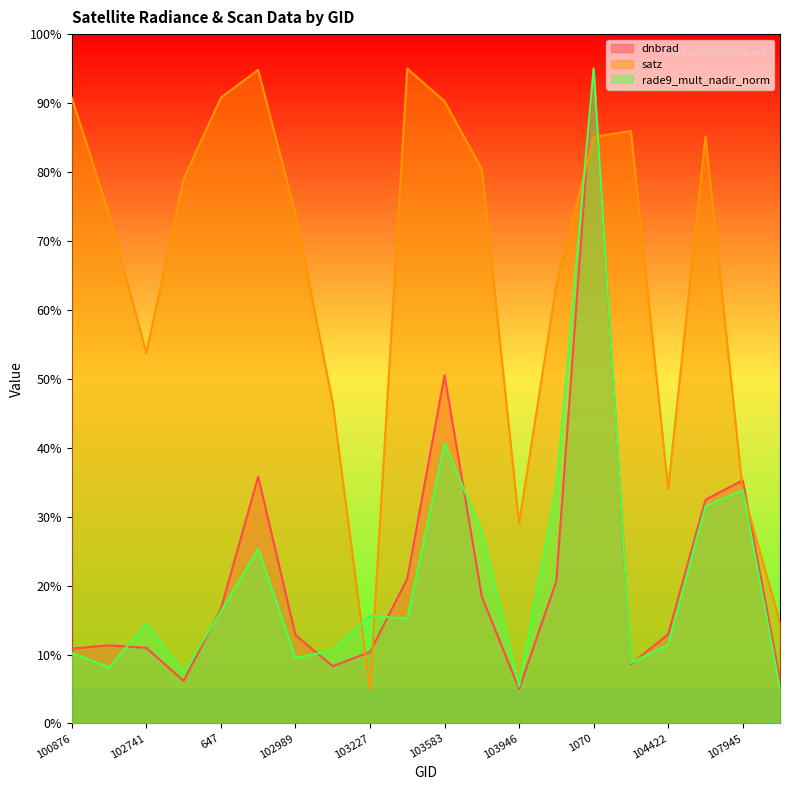

At which label does satz first exceed 78?

100876